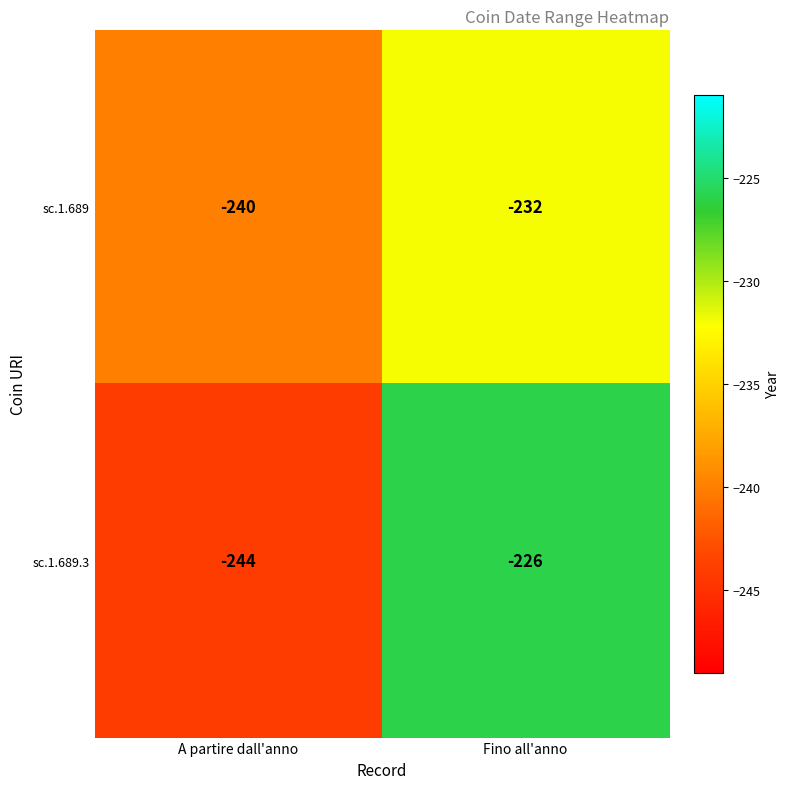

Where is sc.1.689 nearest to the value -236?

A partire dall'anno